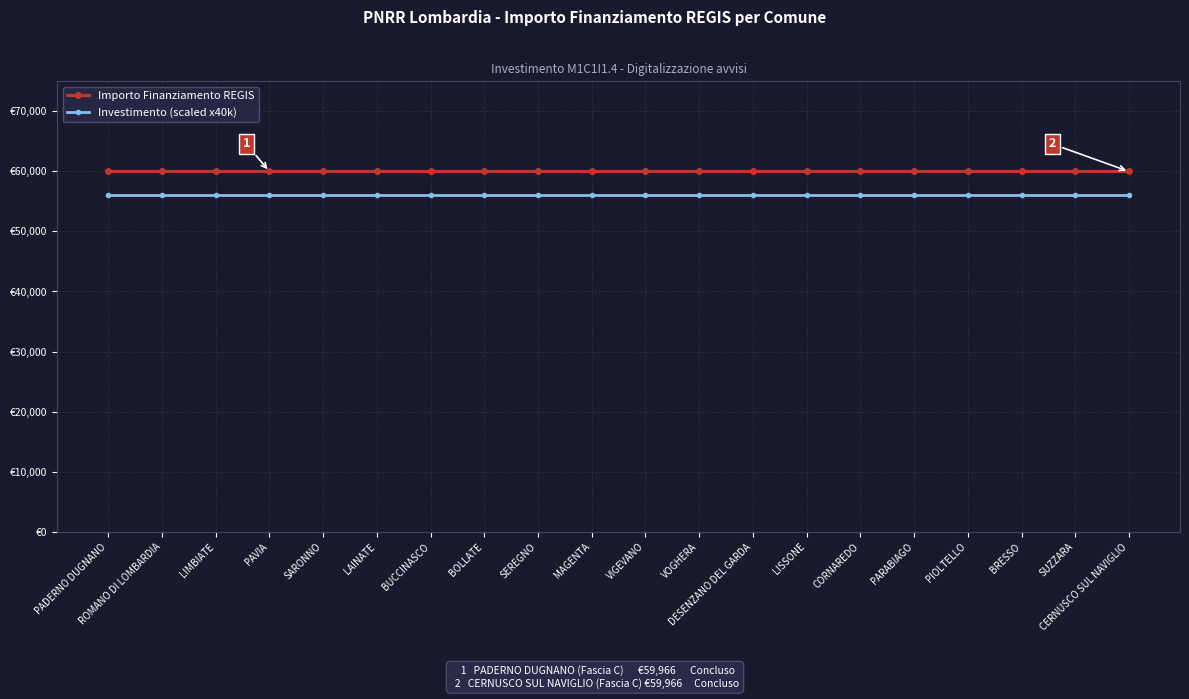

Reading right to left, what are all the values shown in this chart?

Importo Finanziamento REGIS: 59966	59966	59966	59966	59966	59966	59966	59966	59966	59966	59966	59966	59966	59966	59966	59966	59966	59966	59966	59966
Investimento (scaled x40k): 56000	56000	56000	56000	56000	56000	56000	56000	56000	56000	56000	56000	56000	56000	56000	56000	56000	56000	56000	56000